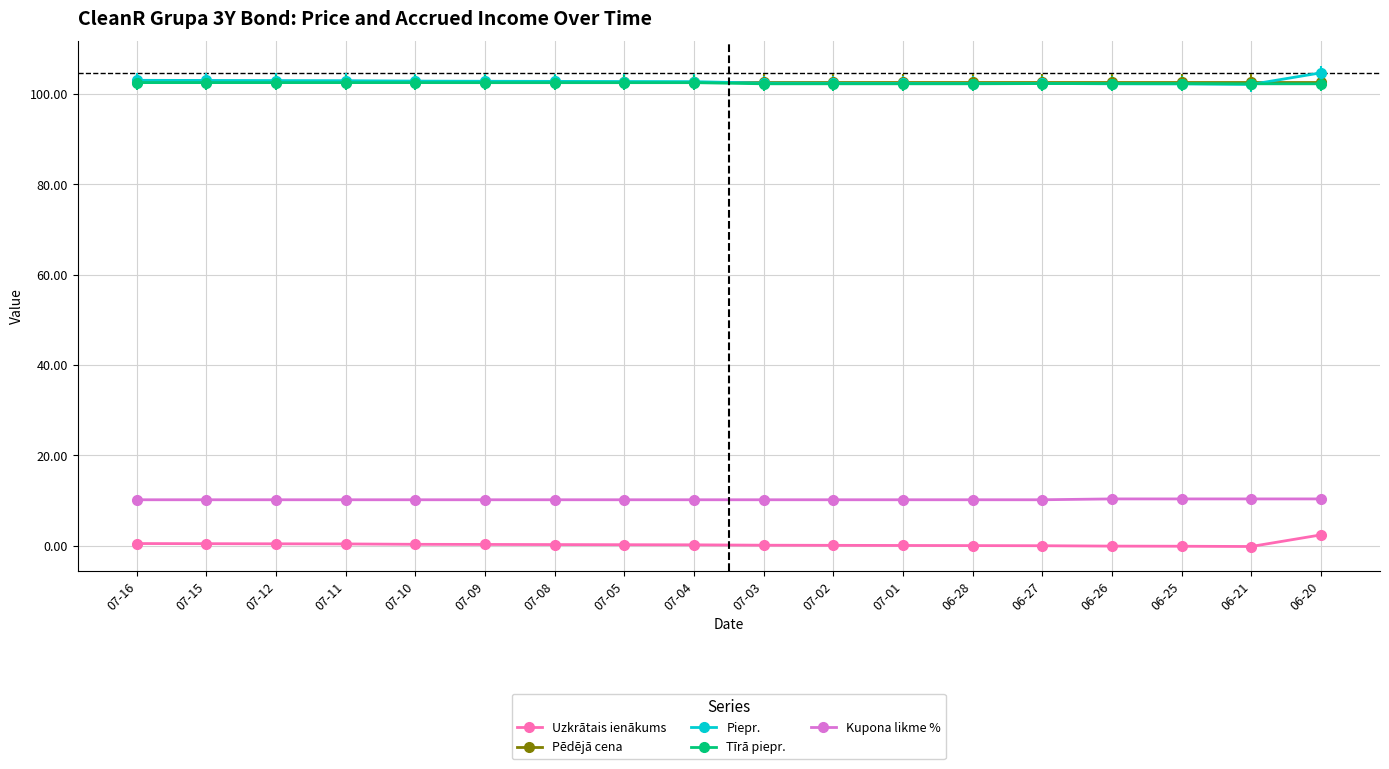

What is the label of the 5th point from the right?

06-27